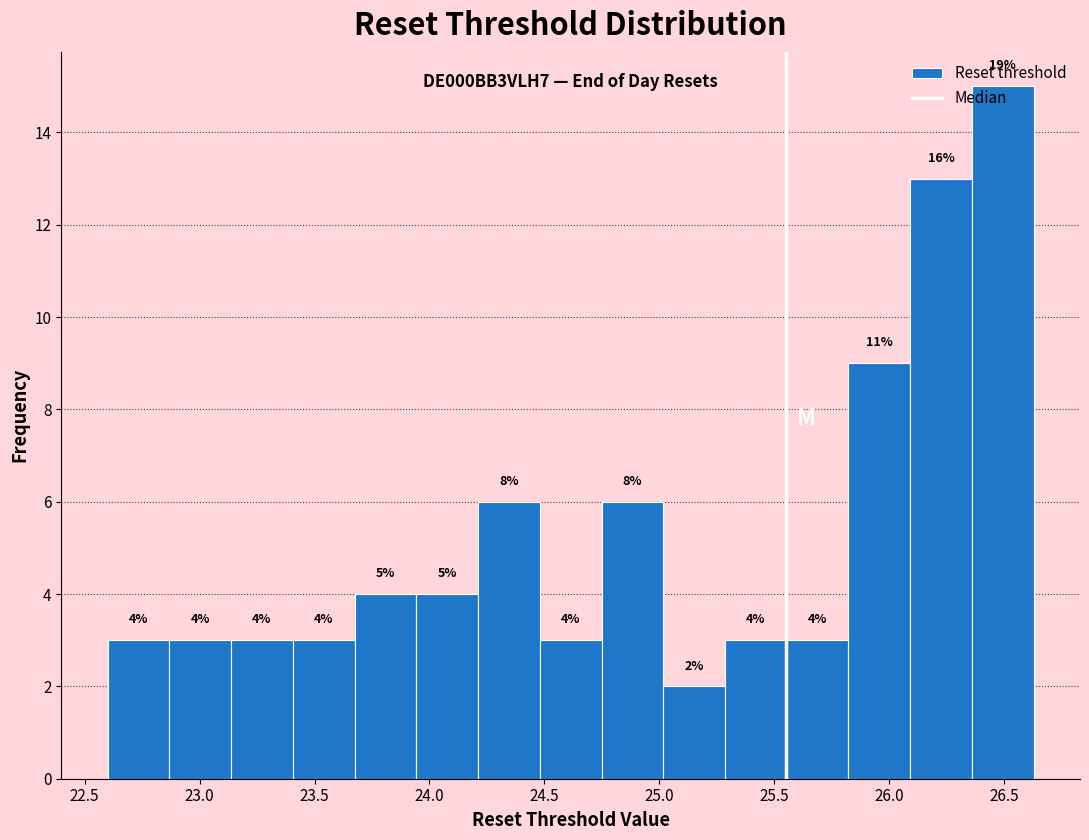

Which range on the x-axis has the tallest bar?

26.35 to 26.65